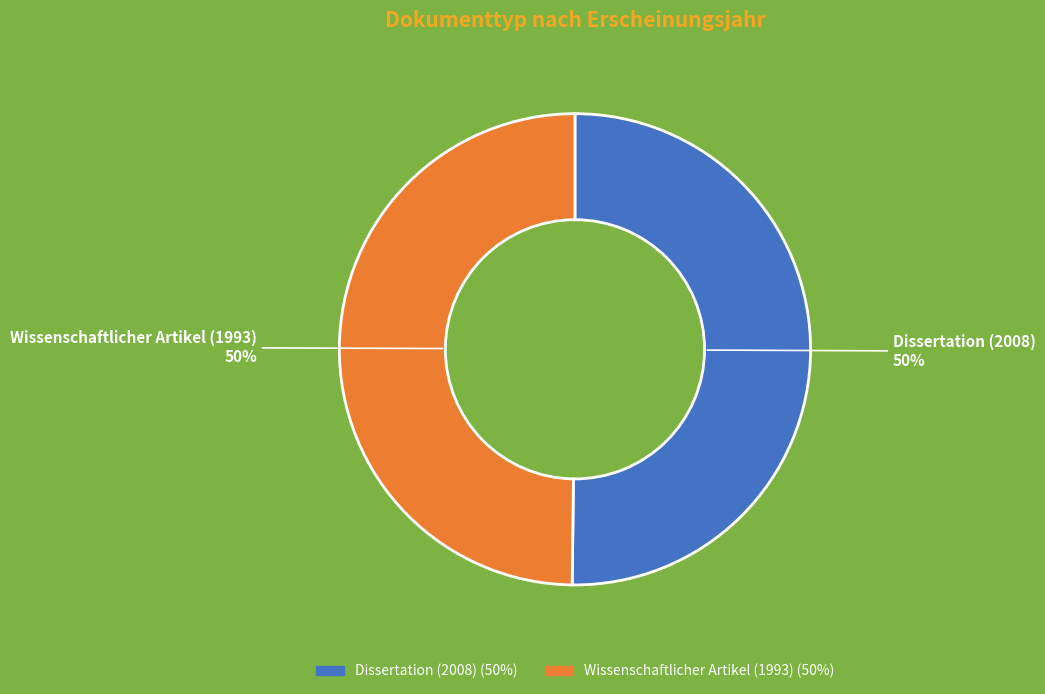

How many slices are in this pie chart?

2